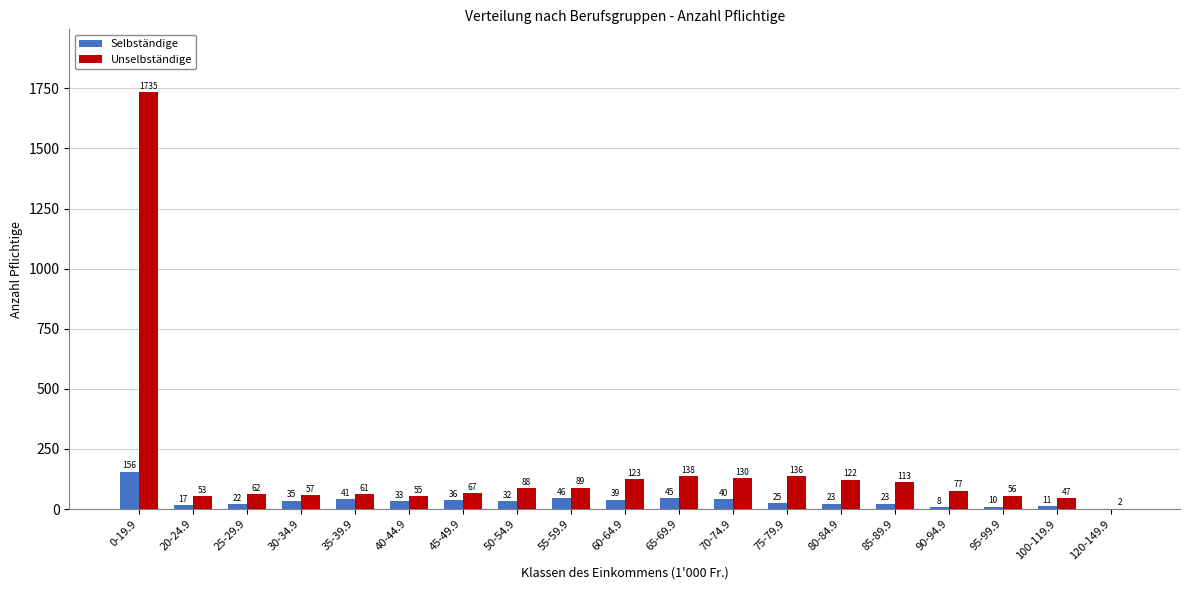

Count the number of categories in the chart.

19